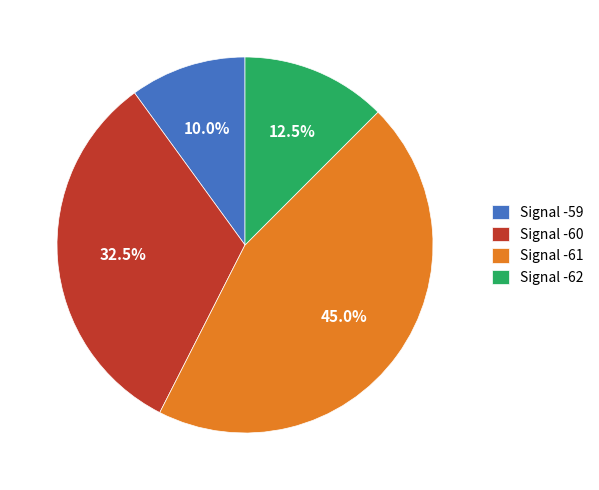

Is there a majority slice in this chart?

No